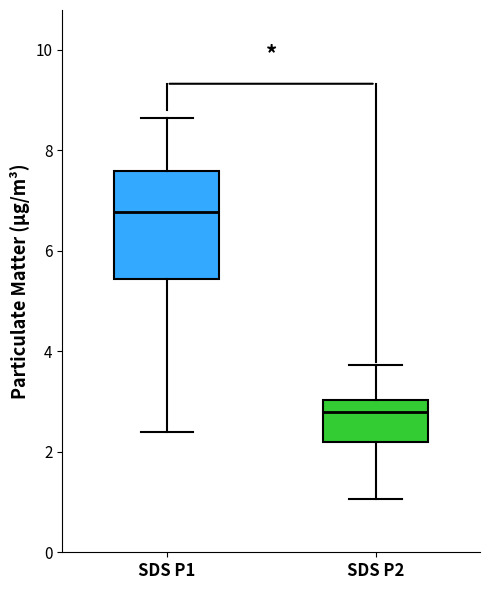

Which box's median line is the lowest?

SDS P2